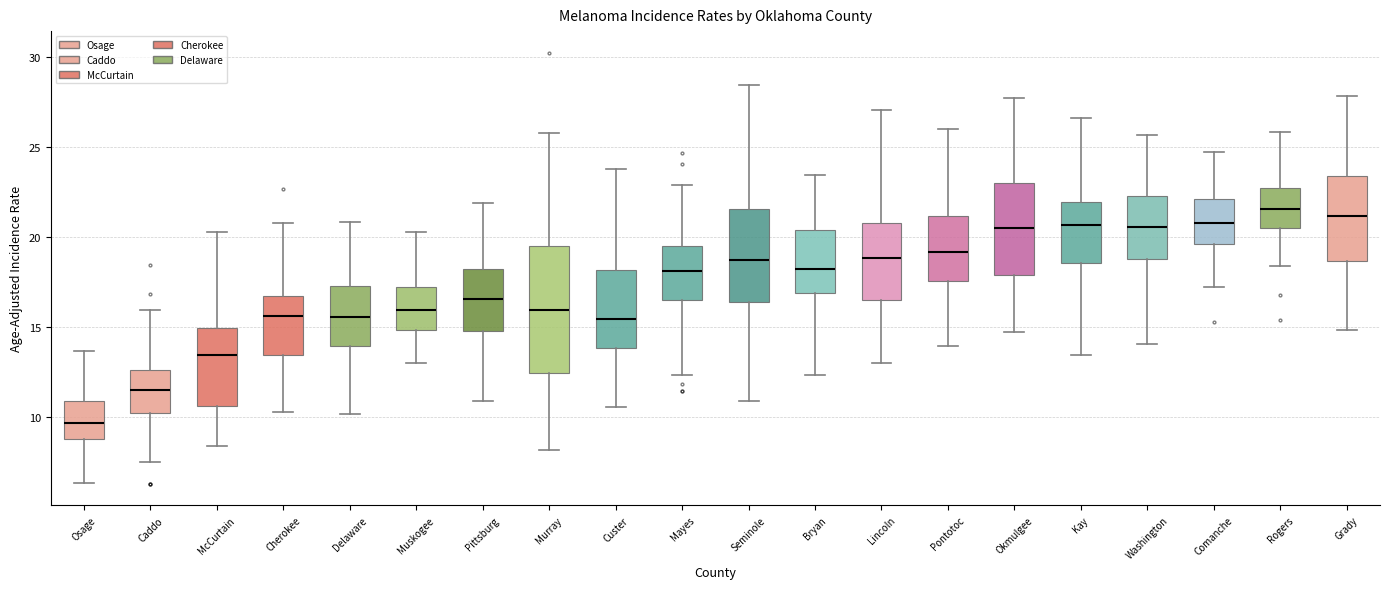

Which box's median line is the lowest?

Osage